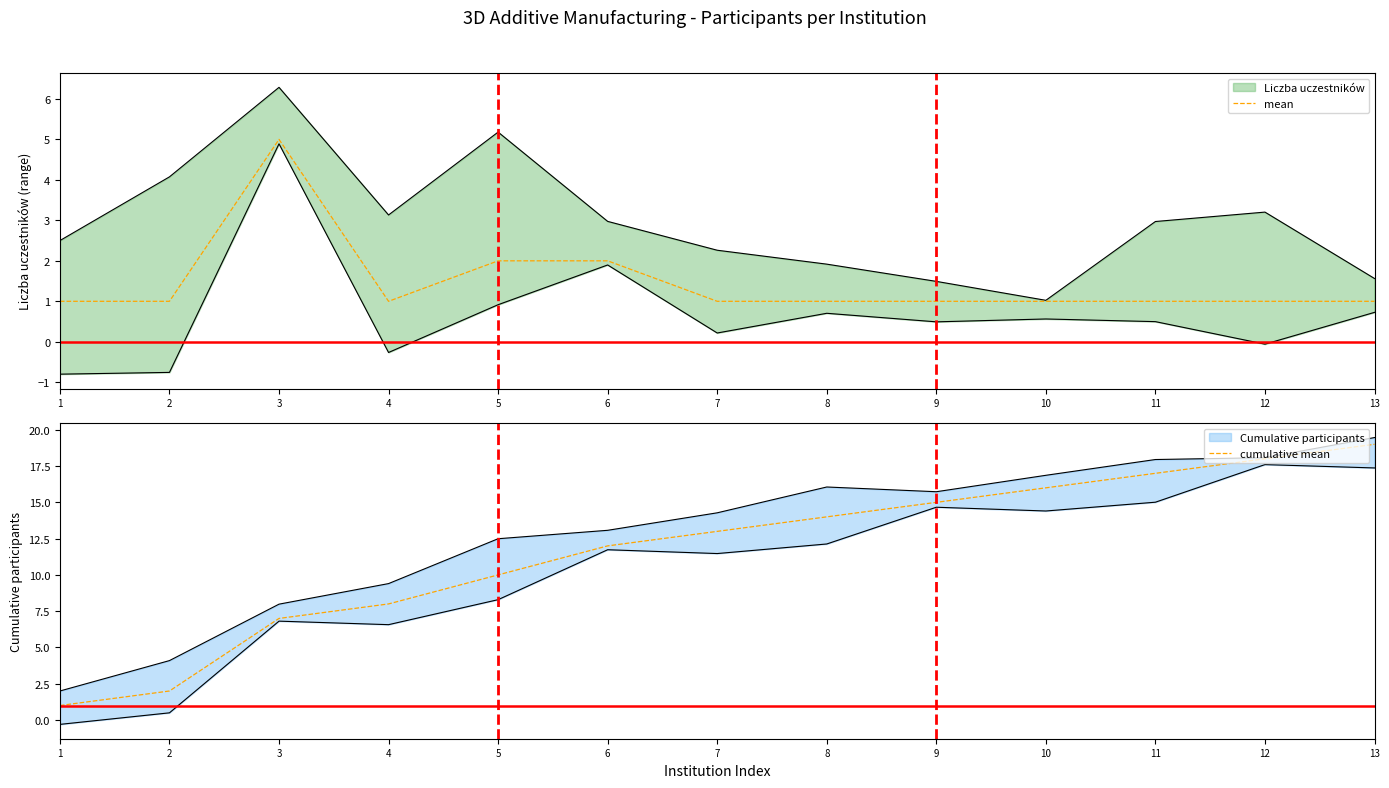

Where is the first local minimum for mean?

4